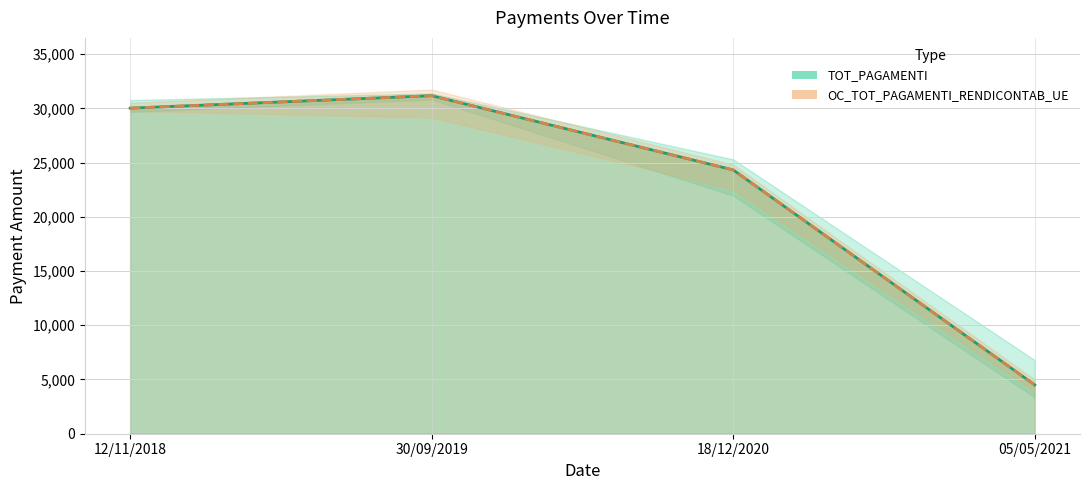

The TOT_PAGAMENTI series shows 43595.3 at 12/11/2018. True or false?

False